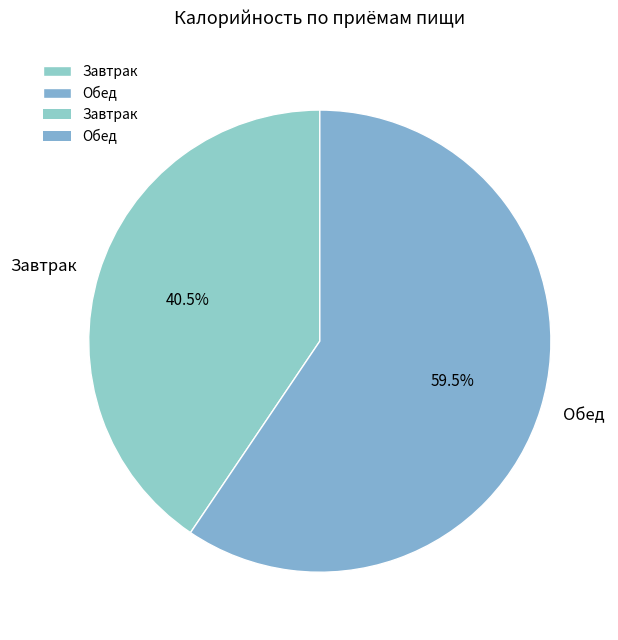

How many segments does this pie chart have?

2